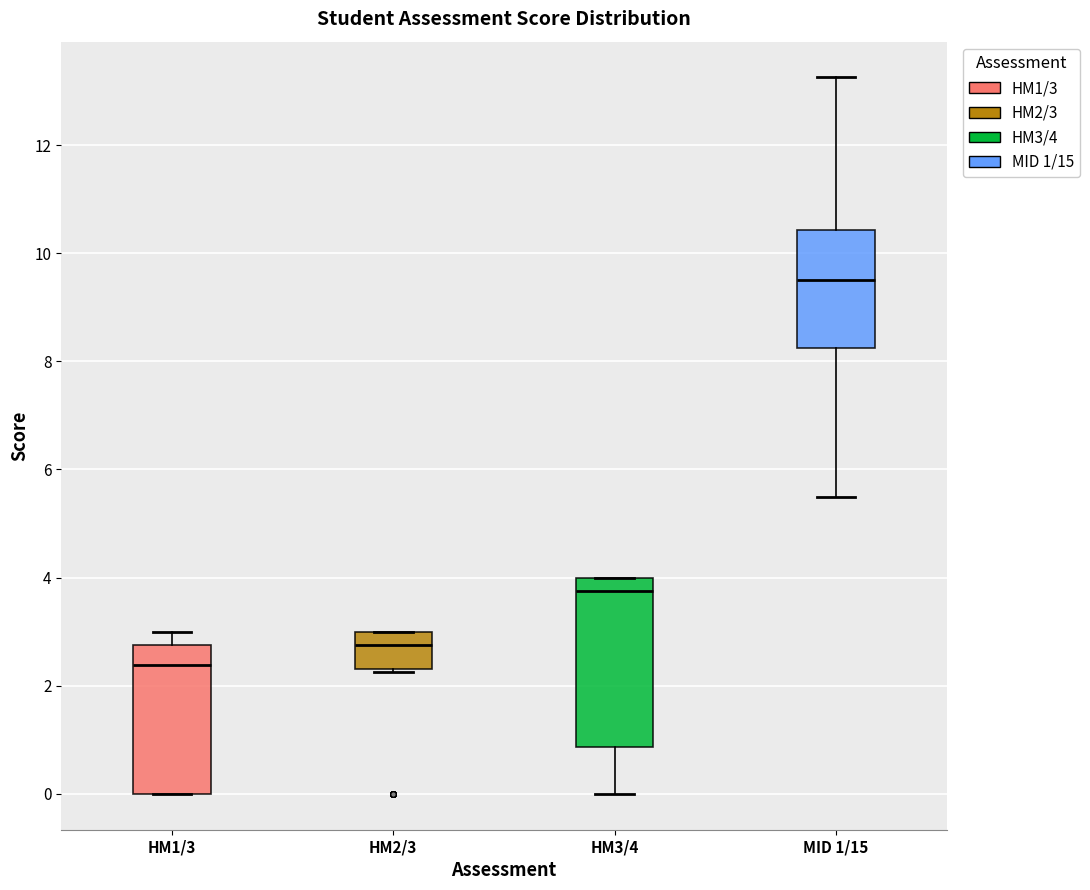

Where is the lower edge of the box for HM2/3 on the y-axis? The values are not printed on the chart, so give them approximately, as read against the axis.

2.4